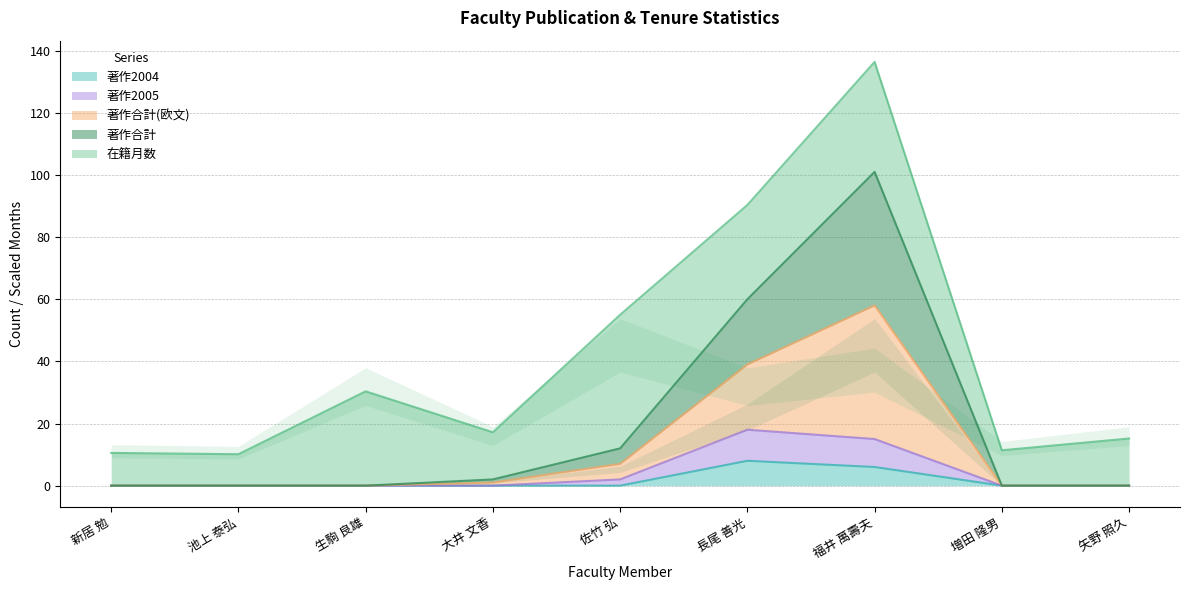

How many values in the 著作合計 series exceed 0?

4